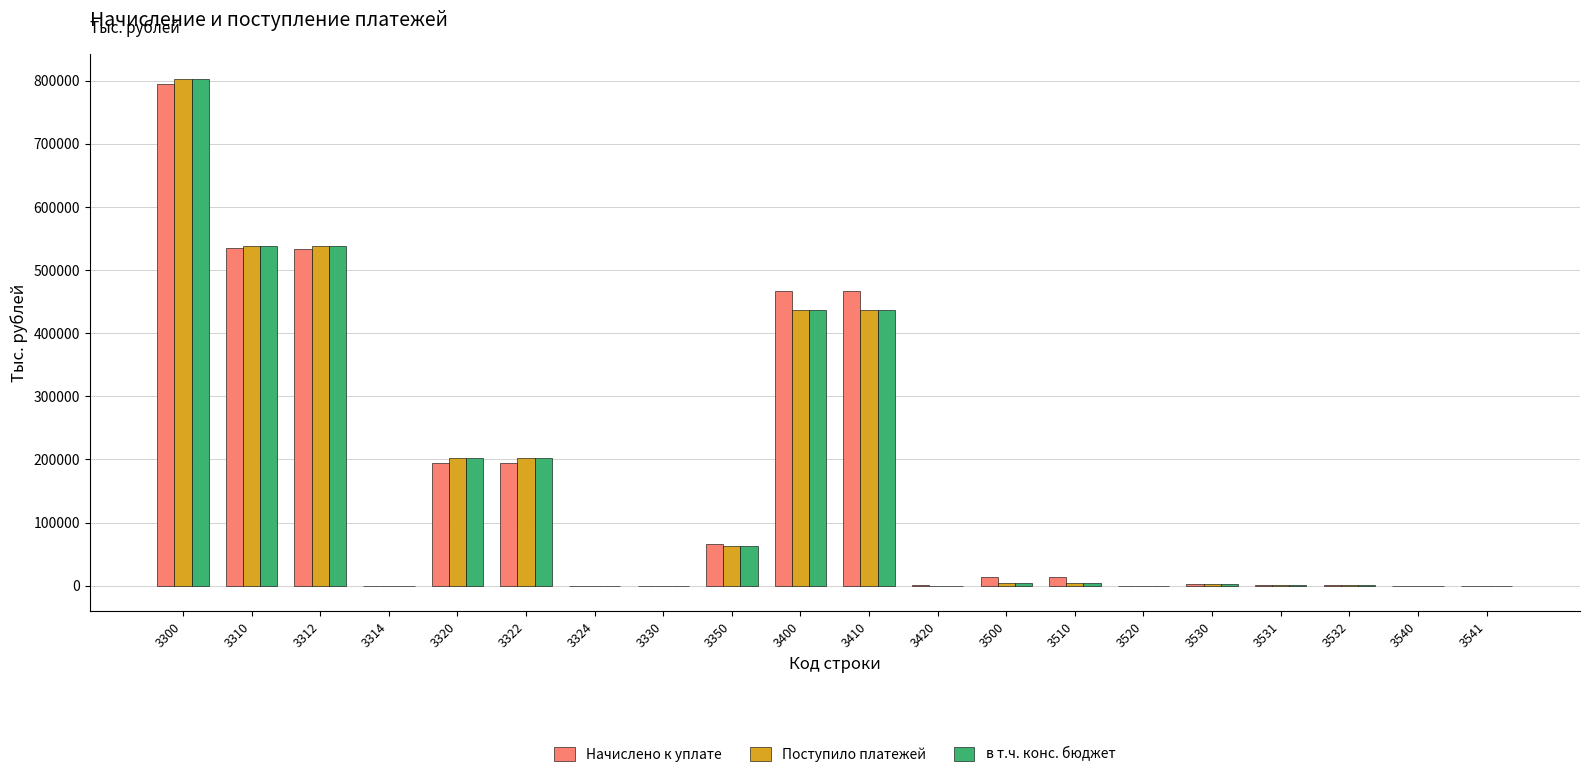

What is the sum of all в т.ч. конс. бюджет values?

3232418